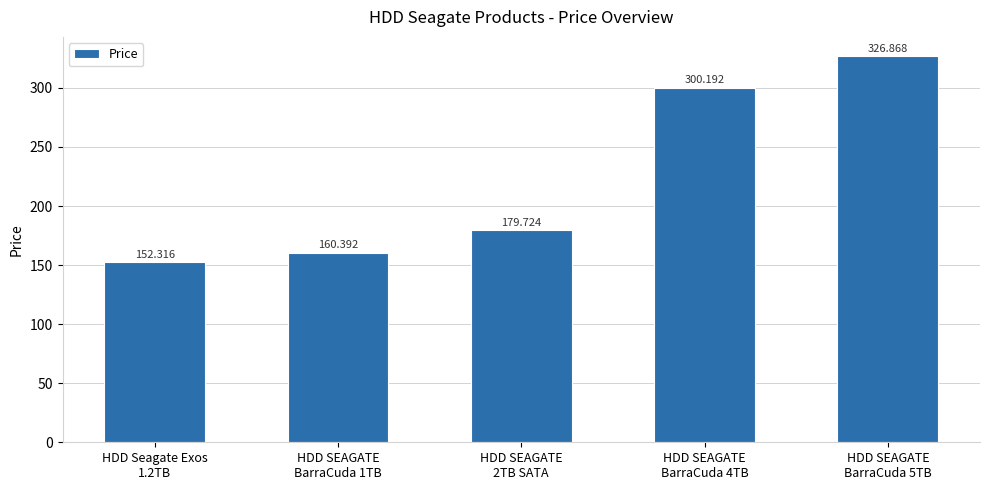

How many values are below 179?

2